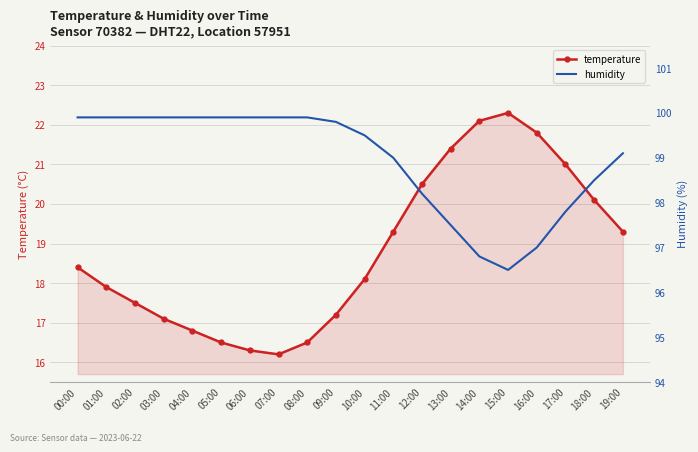

At which label is temperature closest to 19?

11:00